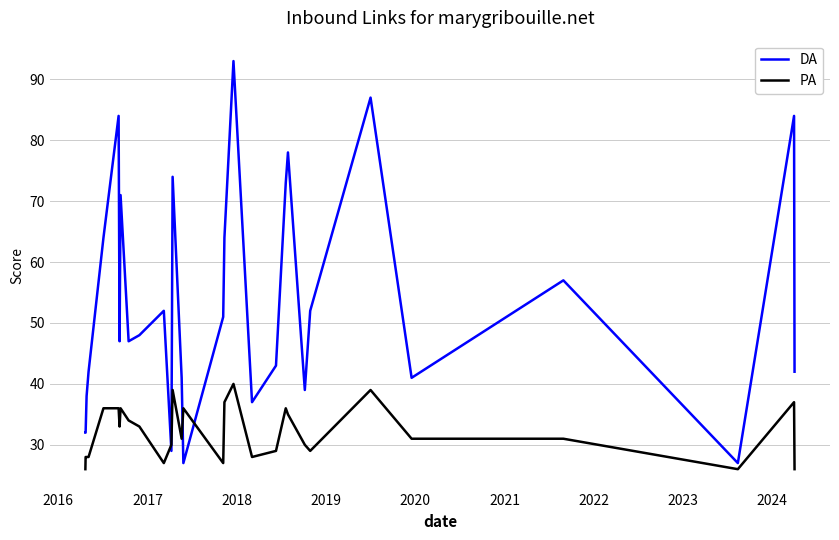

What is the average value of the PA series?

32